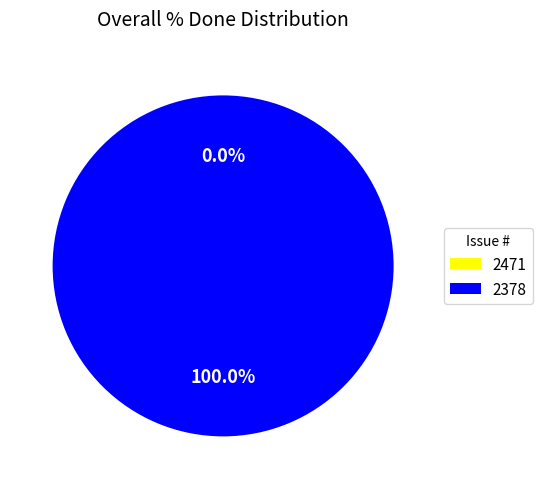

Which slice is the largest?

2378